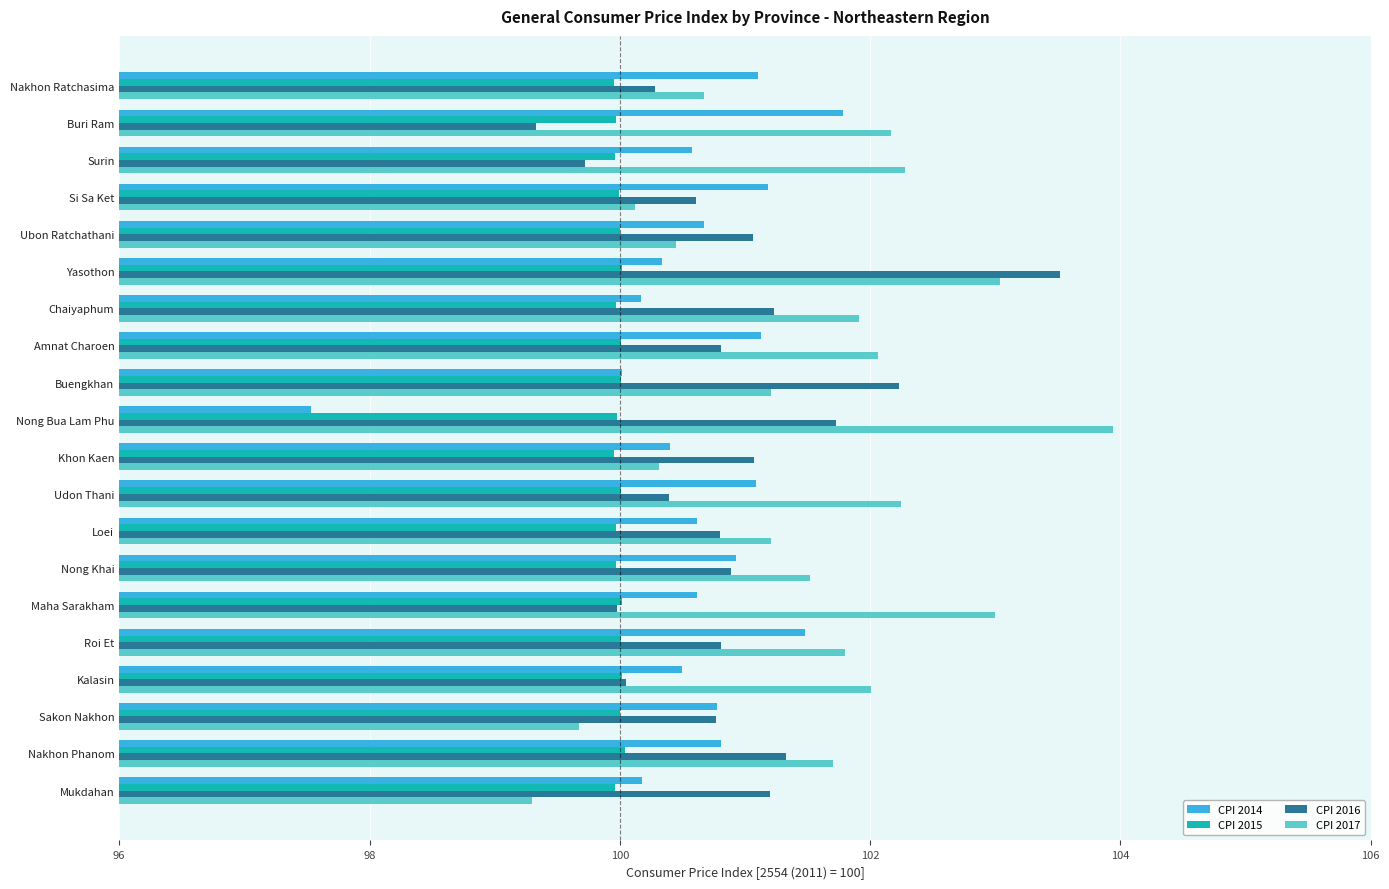

List the series in order of their overall mean, highest first.

CPI 2017, CPI 2016, CPI 2014, CPI 2015